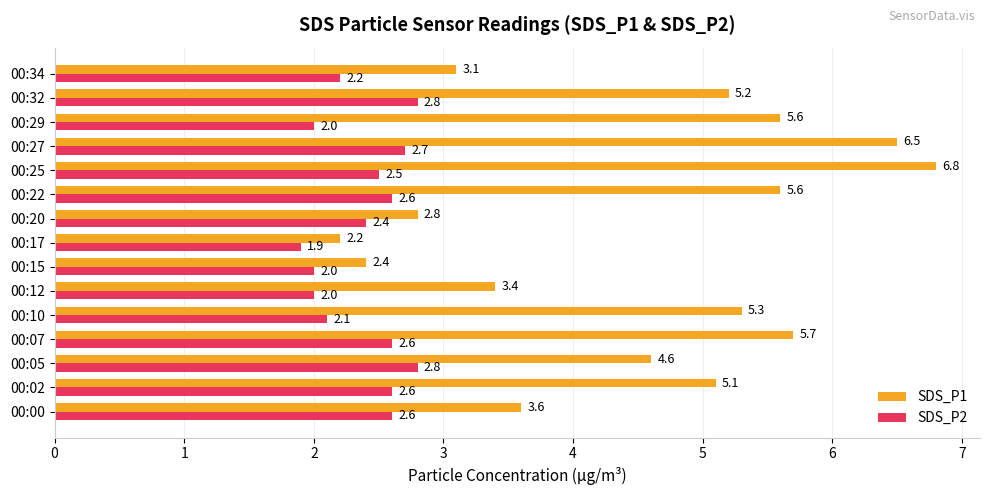

What is the difference between the maximum and second lowest values in the SDS_P1 series?

4.4